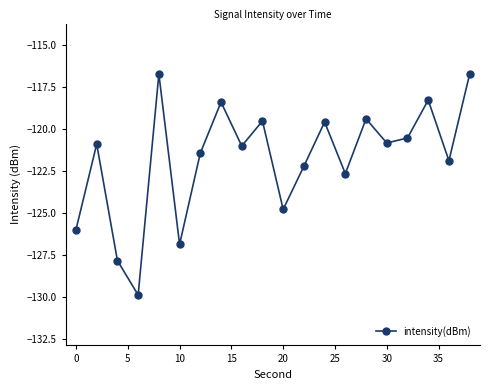

Is this an area chart (filled region under the line)?

No